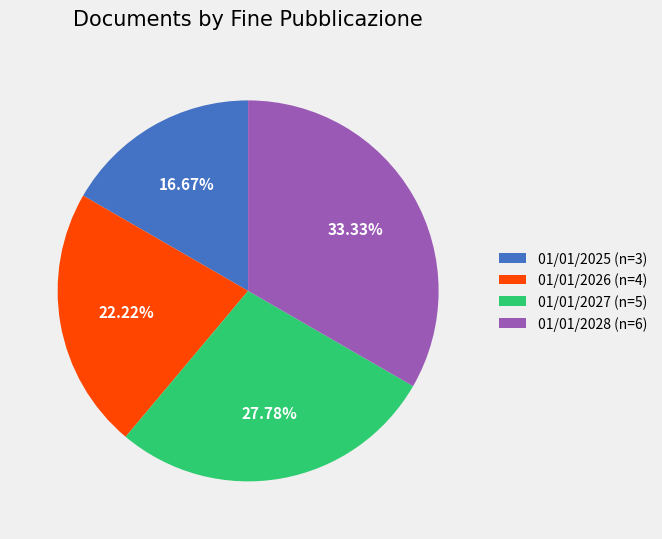

What percentage is the 01/01/2027 slice, to the nearest percent?

28%